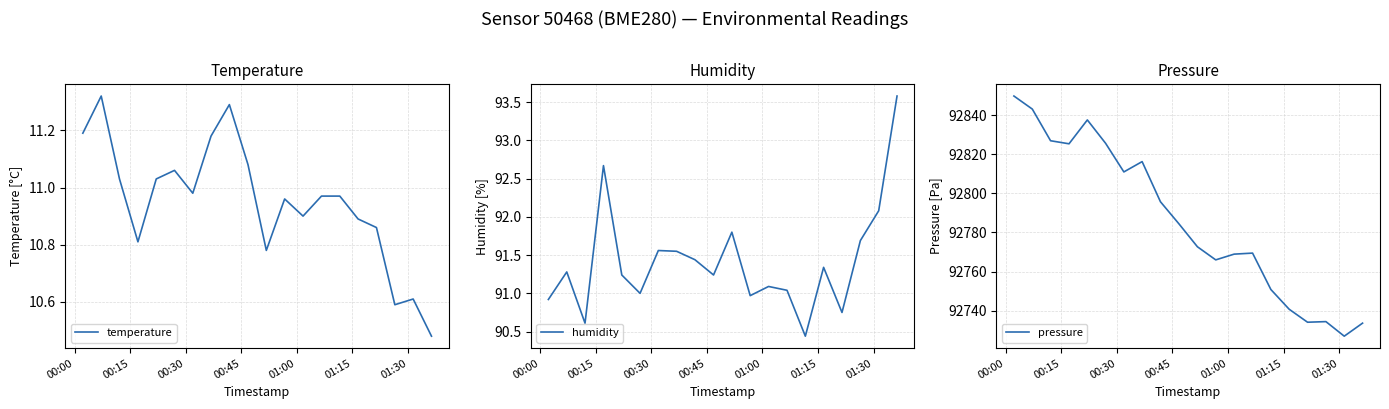

What is the maximum value for pressure?

92849.9